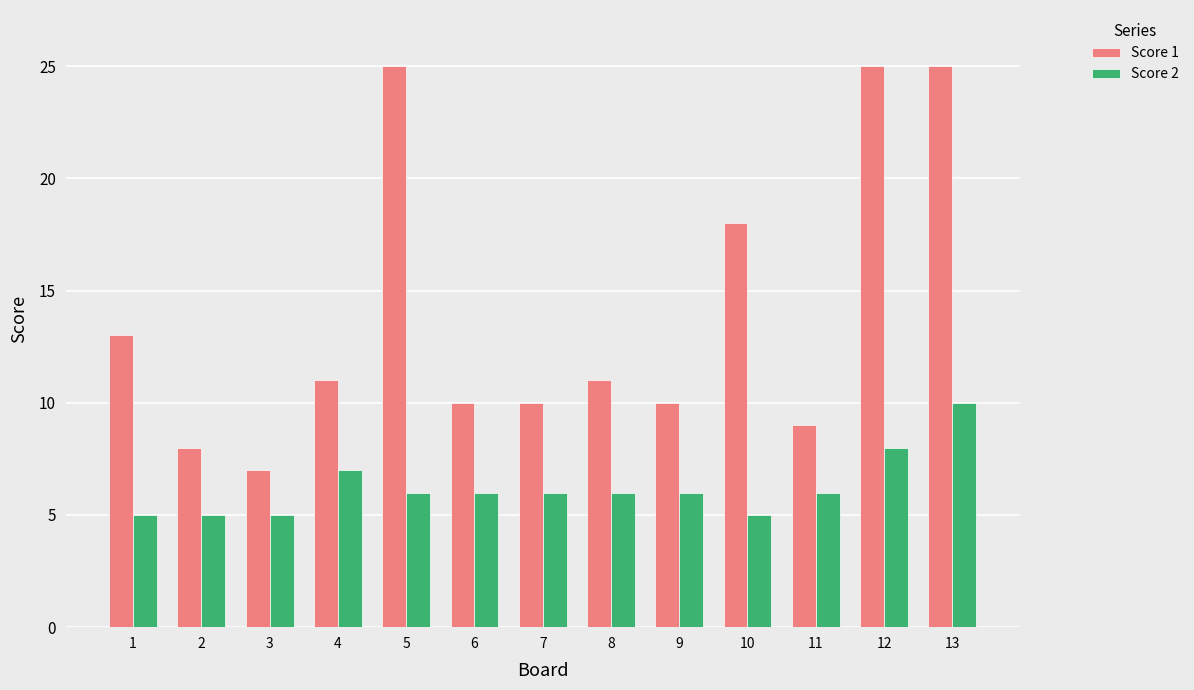

The value of Score 2 at 6 is 2. True or false?

False